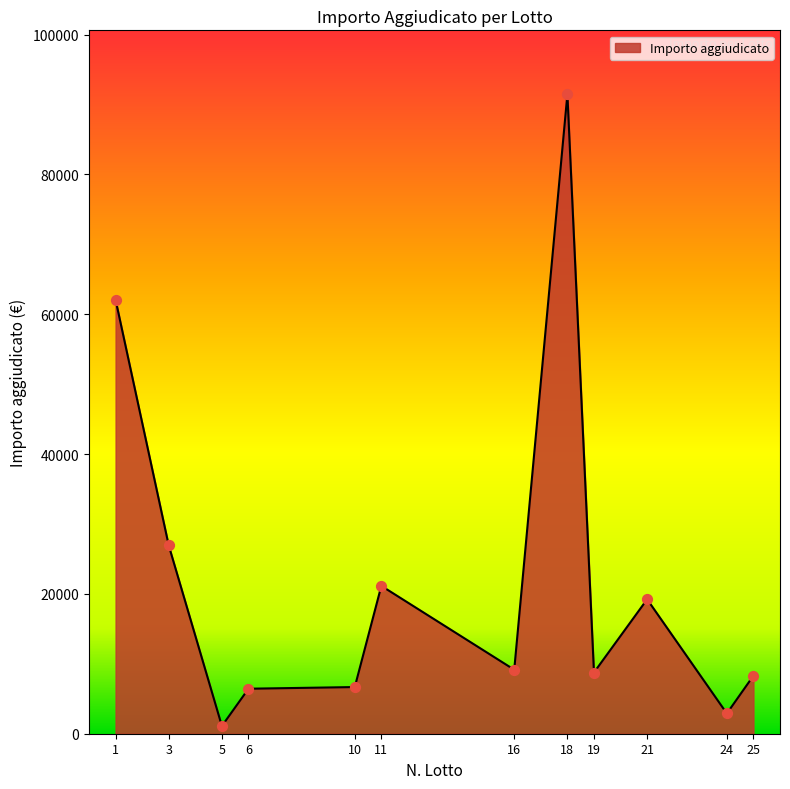

What is the change in value from 3 to 16?

-17779.8